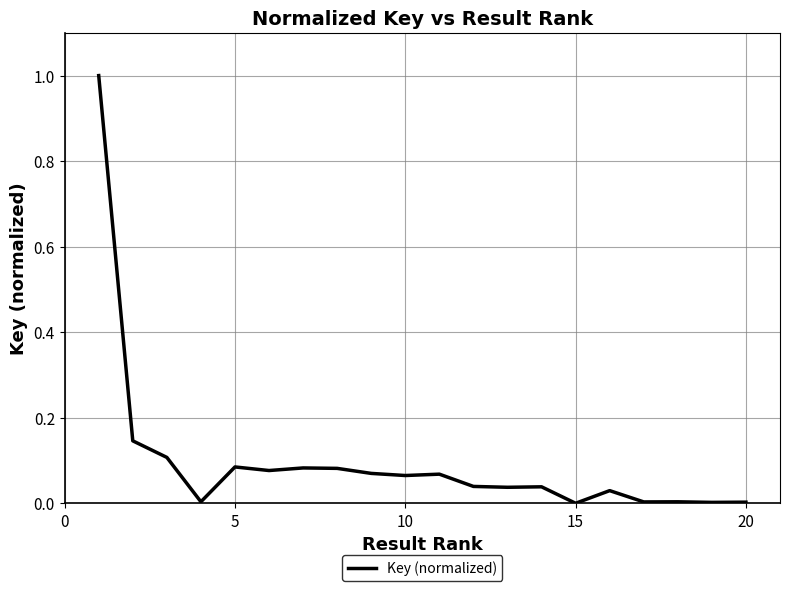

What is the difference between the maximum and minimum values?

1.0